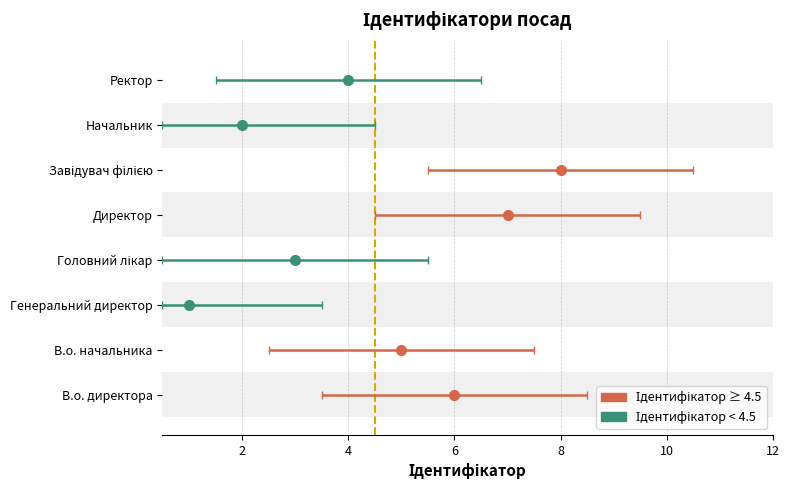

Which category has the highest value across all series?

Завідувач філією